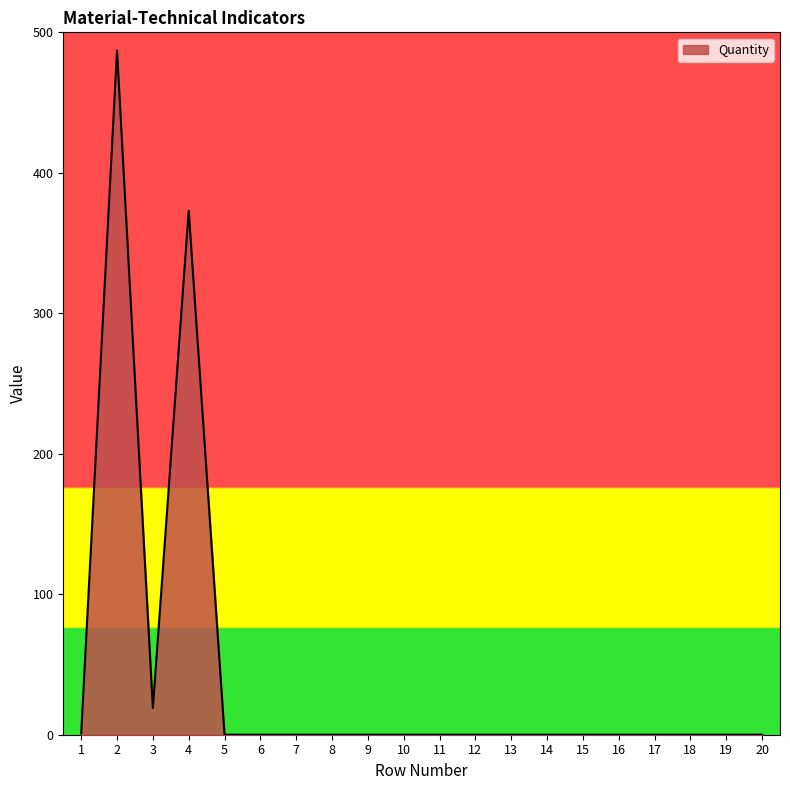

What is the change in value from 4 to 20?

-373